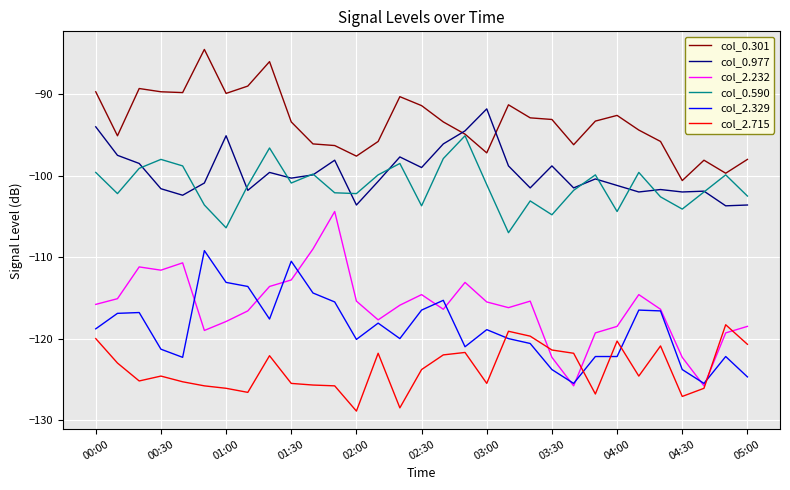

Which series has the widest spread of values?

col_2.232